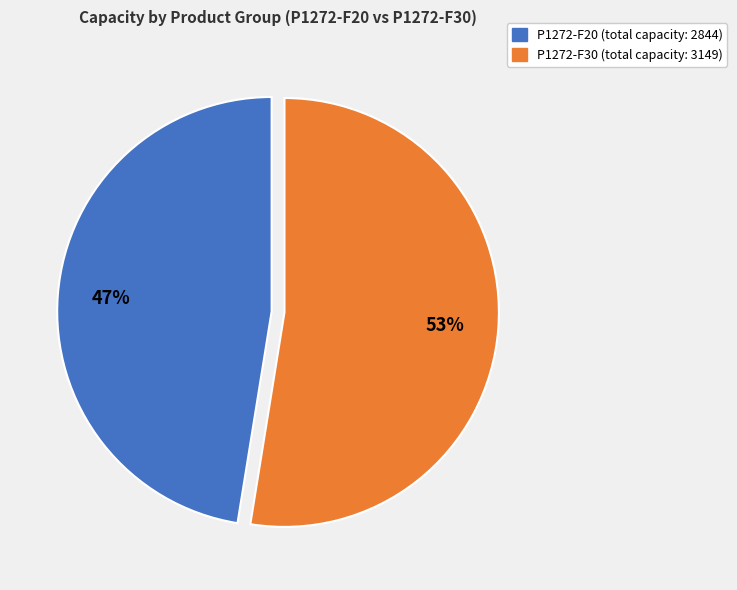

Which has a higher value, P1272-F30 or P1272-F20?

P1272-F30